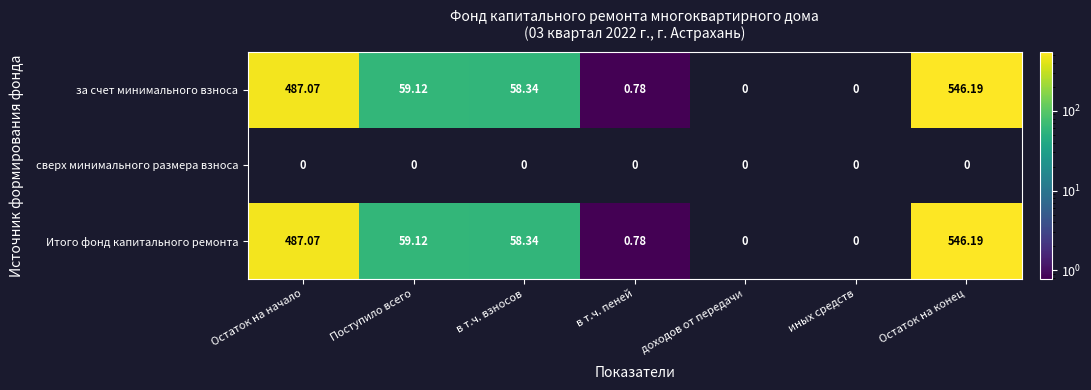

At which label does за счет минимального взноса first exceed 58?

Остаток на начало